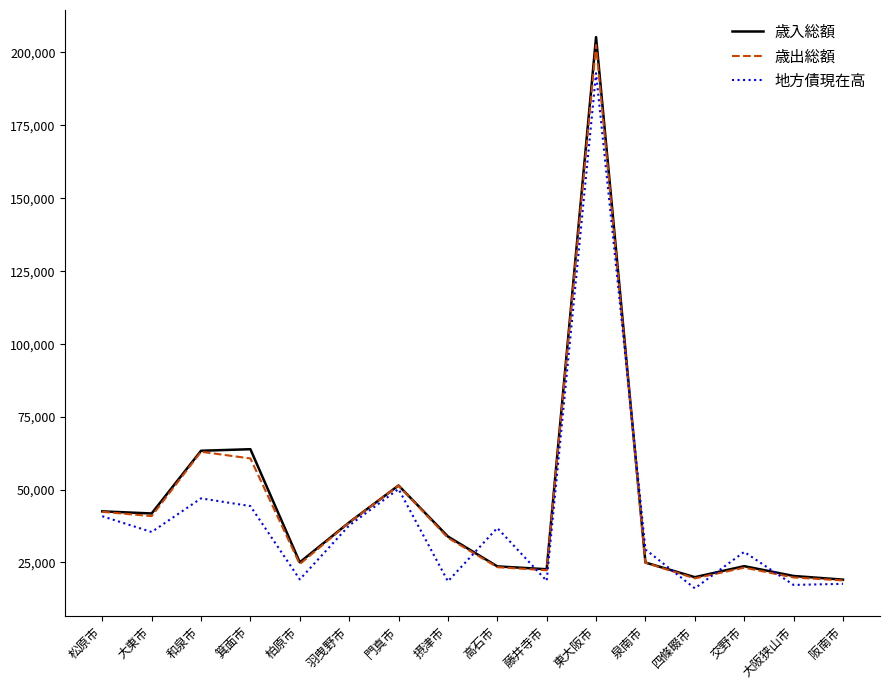

What is the greatest value displayed?

205185